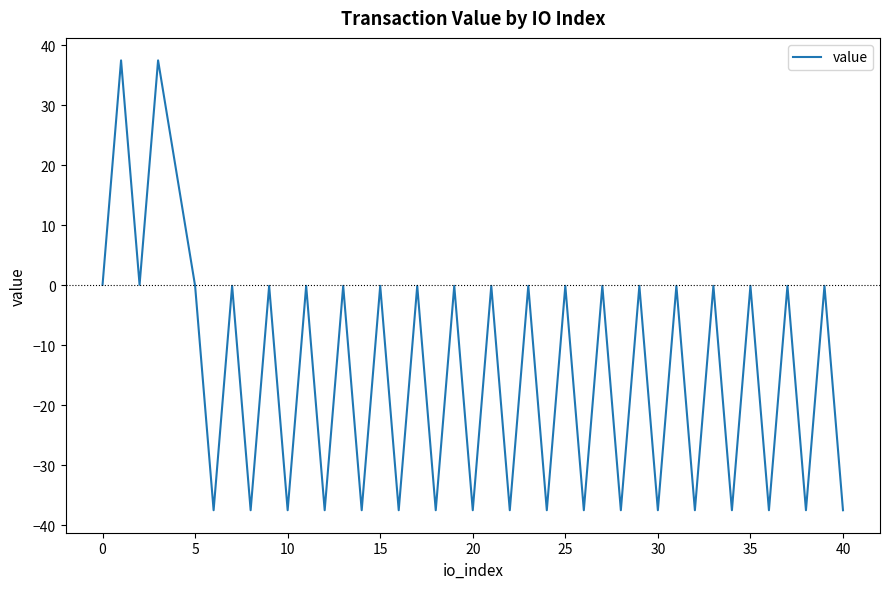

What is the minimum value shown in the chart?

-37.5